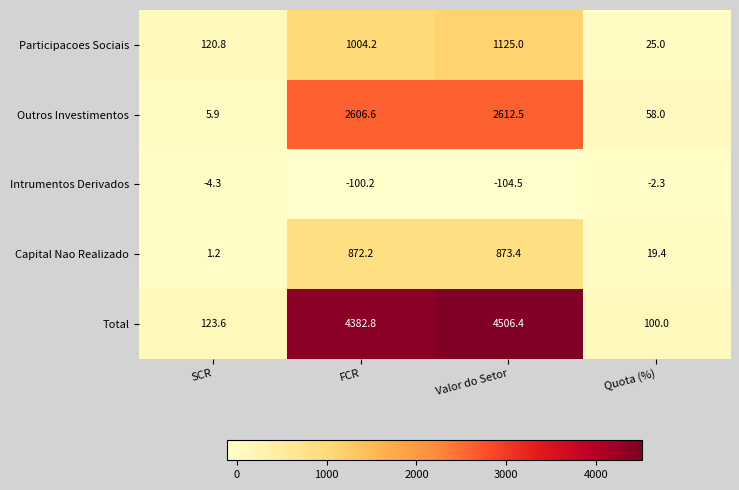

At Quota (%), list the series in order from smallest to largest.

Intrumentos Derivados, Capital Nao Realizado, Participacoes Sociais, Outros Investimentos, Total